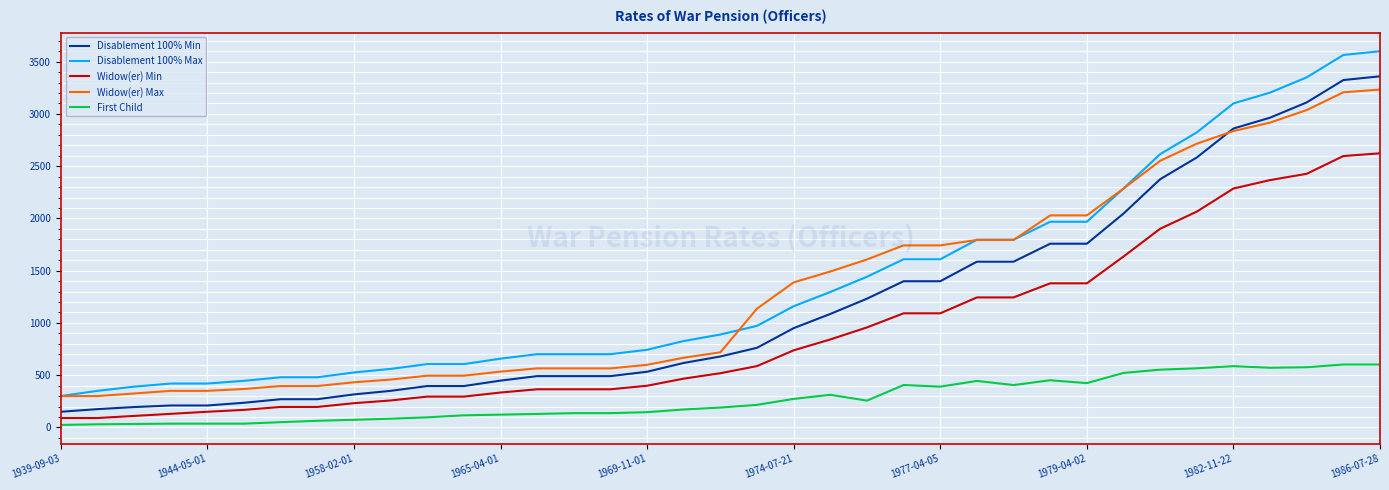

Which series has the widest spread of values?

Disablement 100% Max